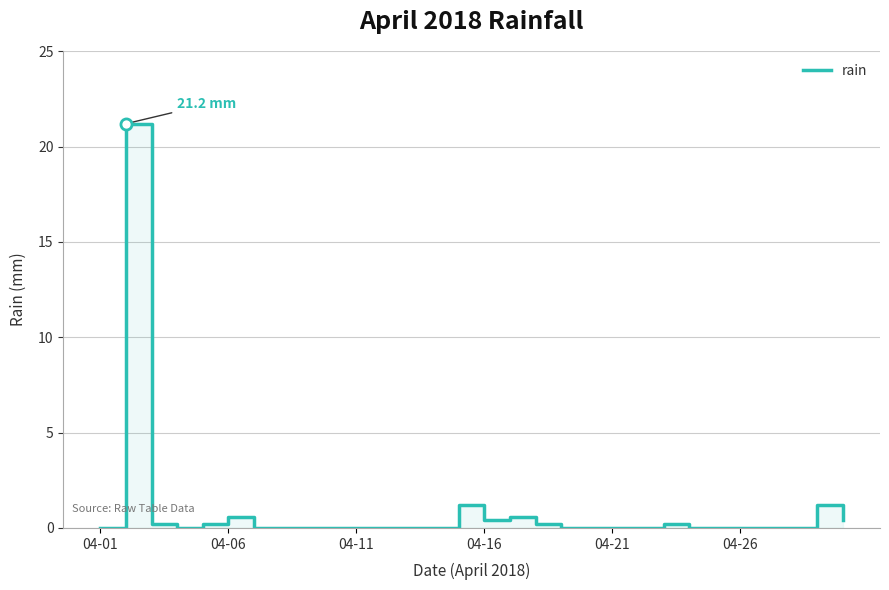

Reading left to right, extract all data points from this chart.

0.0	21.2	0.2	0.0	0.2	0.6	0.0	0.0	0.0	0.0	0.0	0.0	0.0	0.0	1.2	0.4	0.6	0.2	0.0	0.0	0.0	0.0	0.2	0.0	0.0	0.0	0.0	0.0	1.2	0.4